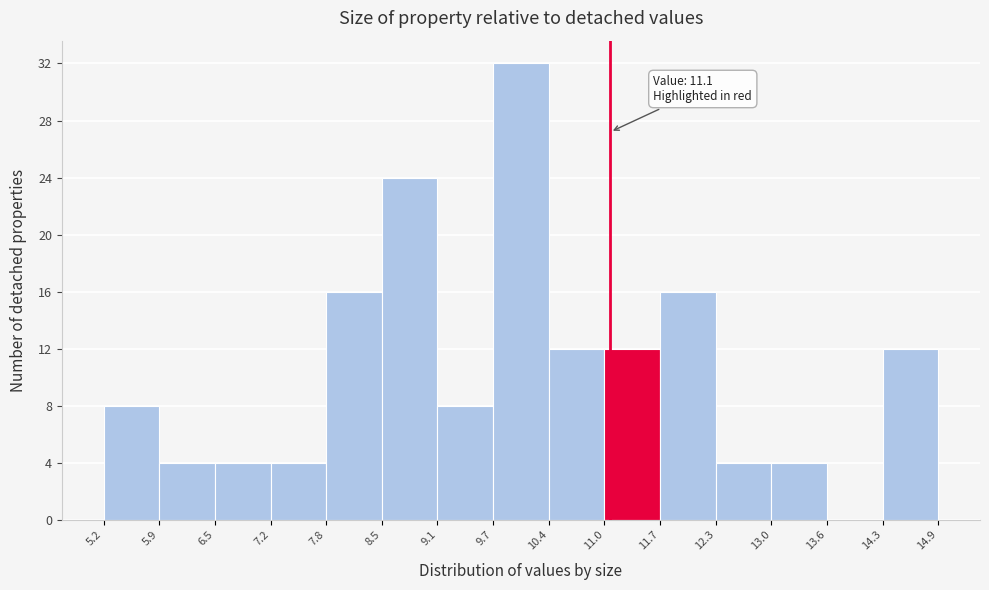

Over which range of the x-axis is the bar tallest?

9.7 to 10.4